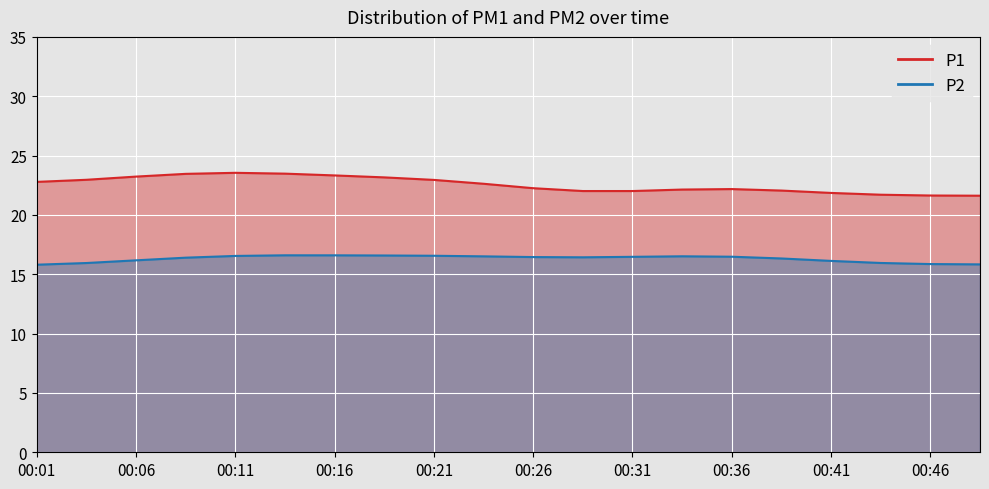

True or false: P1 and P2 cross at least once.

False